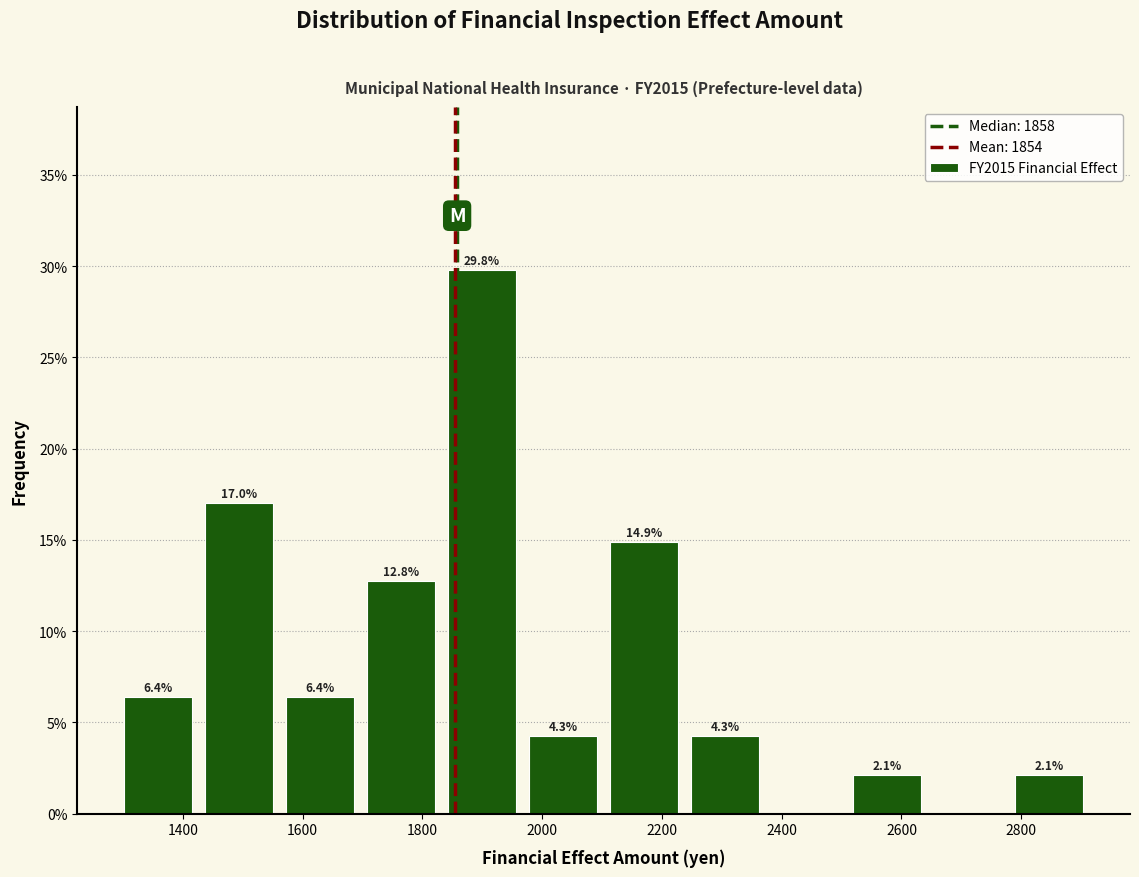

Which range on the x-axis has the tallest bar?

1840 to 1960